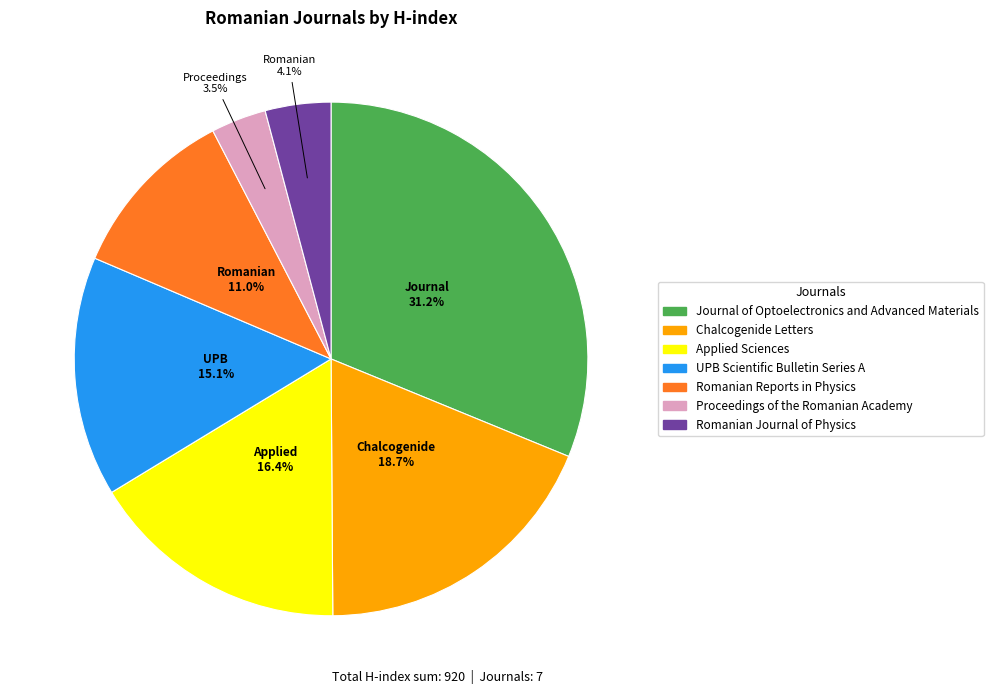

Which slice is the largest?

Journal of Optoelectronics and Advanced Materials